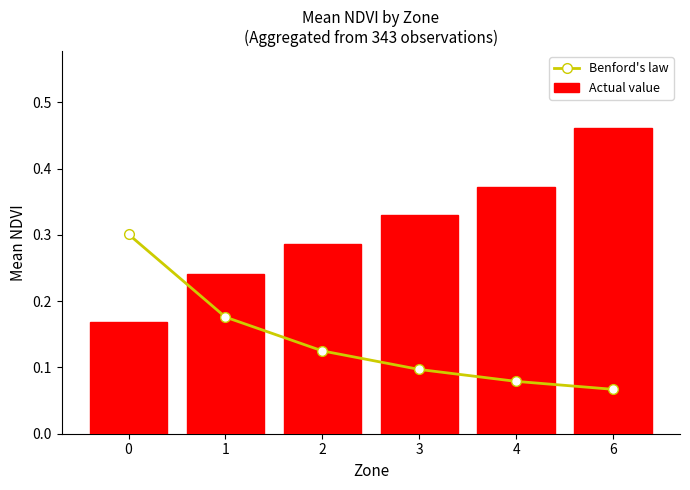

True or false: Benford's law has a value of 0.0 at 2.

False